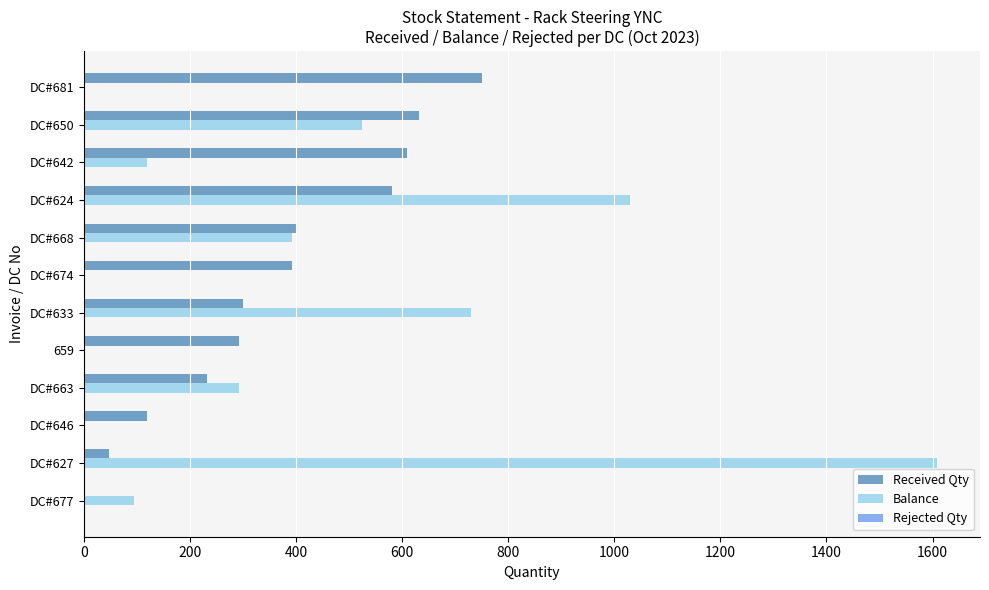

Which series has the largest range (max minus min)?

Balance